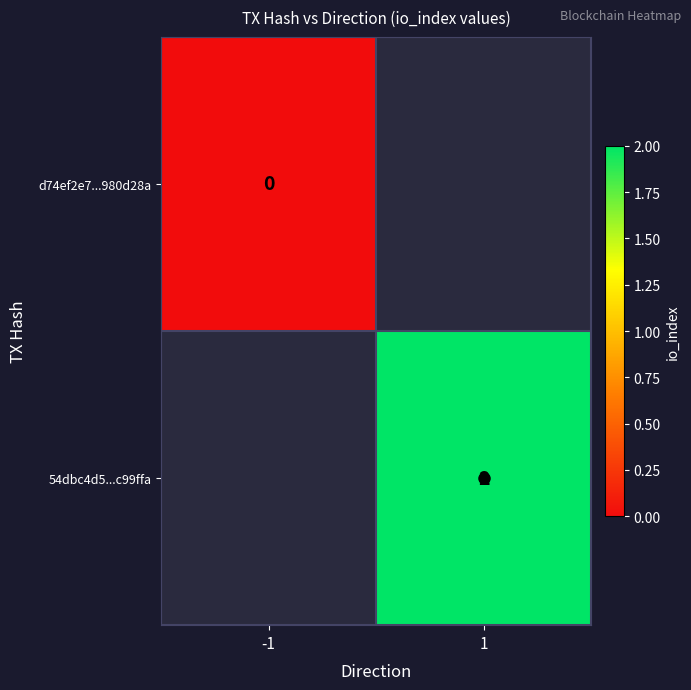

Which has a higher value, -1 or 1?

1